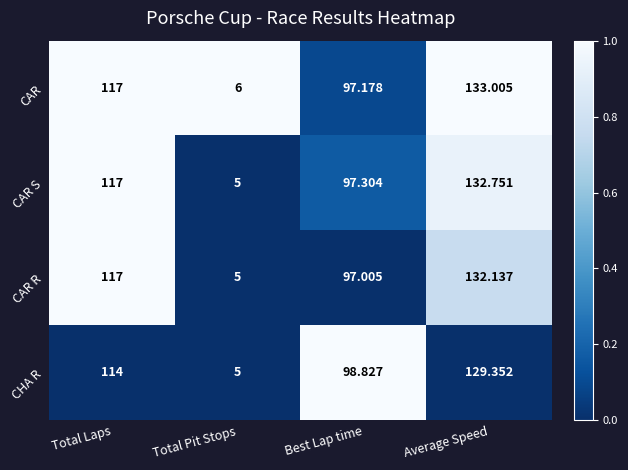

At which category is the sum across all series the highest?

Average Speed